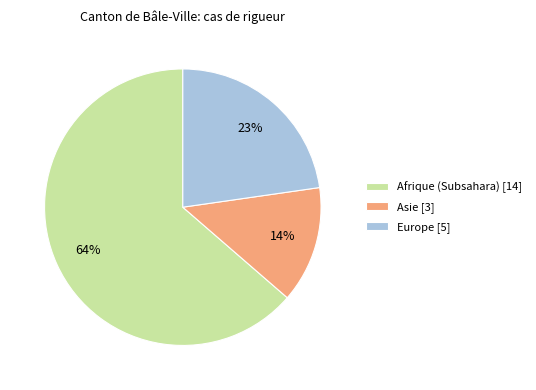

Which category has the biggest portion of the pie?

Afrique (Subsahara) [14]